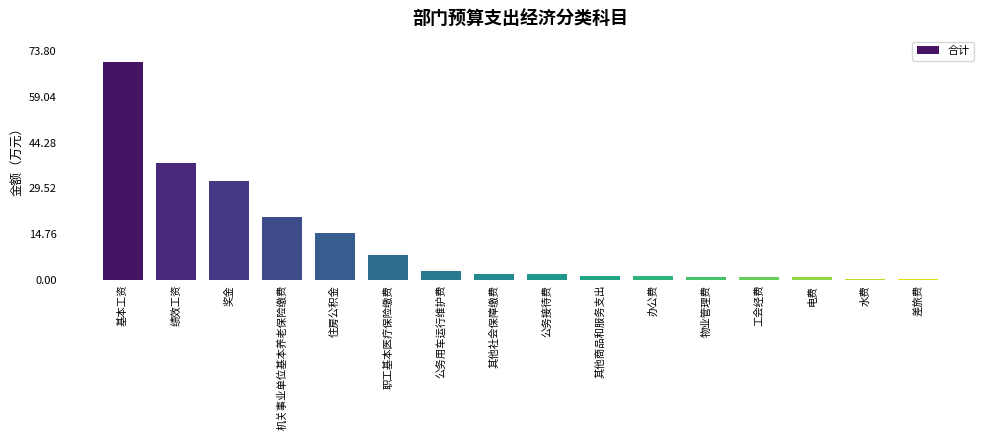

Which has a higher value, 机关事业单位基本养老保险缴费 or 公务接待费?

机关事业单位基本养老保险缴费